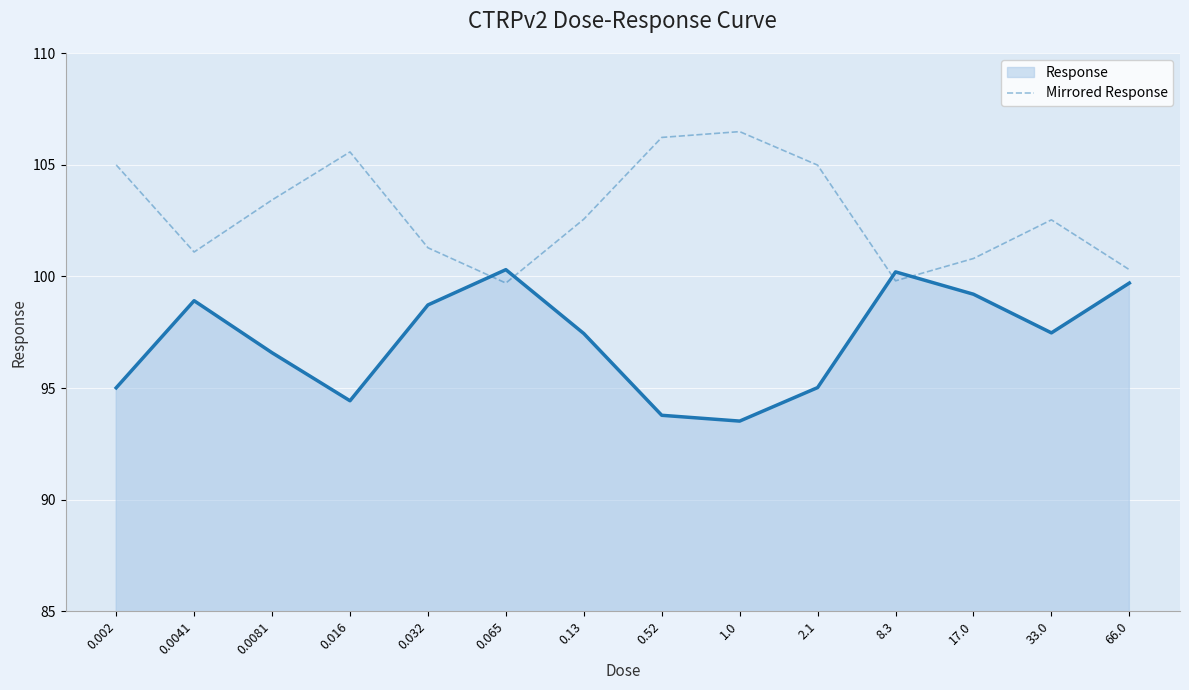

Rank the series by their average value, from highest to lowest.

Mirrored Response, Response